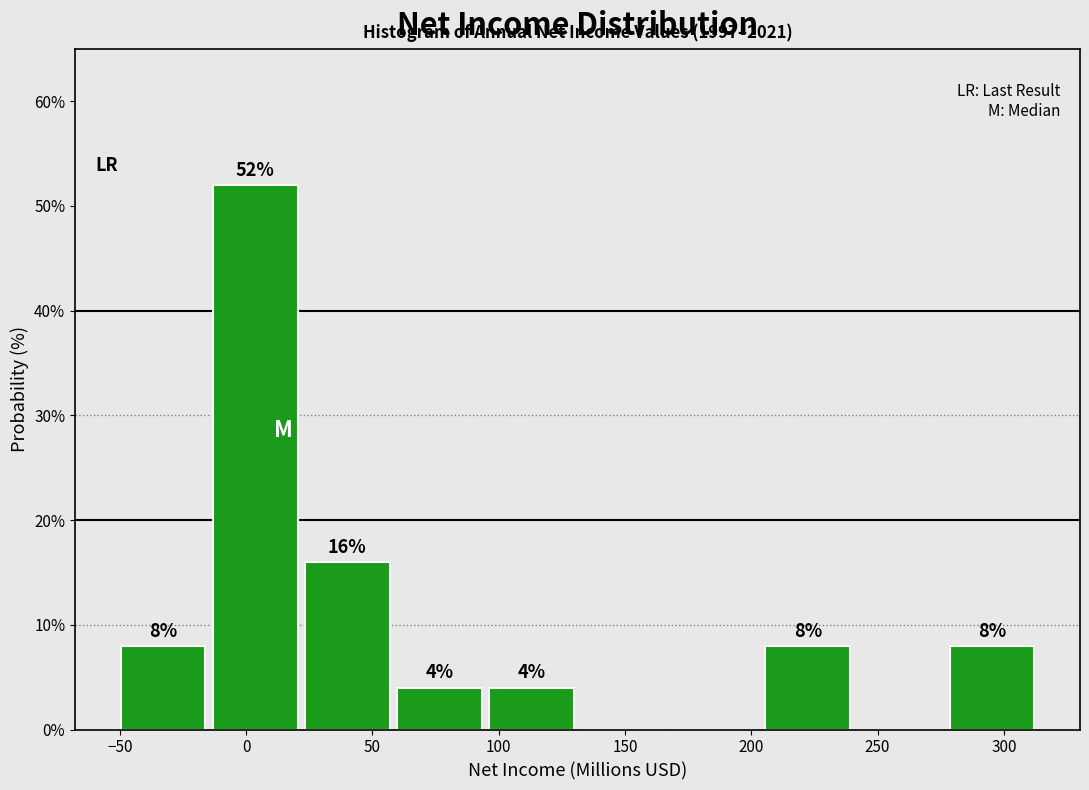

Which range on the x-axis has the tallest bar?

-15 to 25